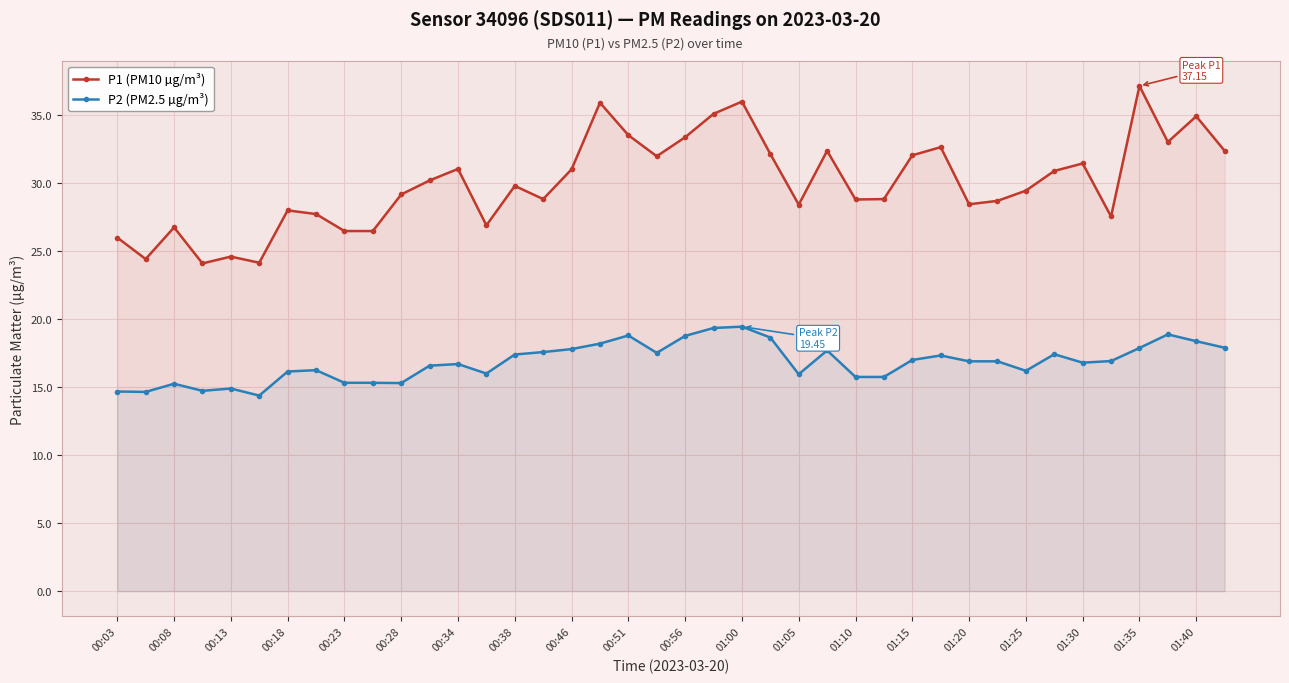

How many distinct data groups are displayed?

2